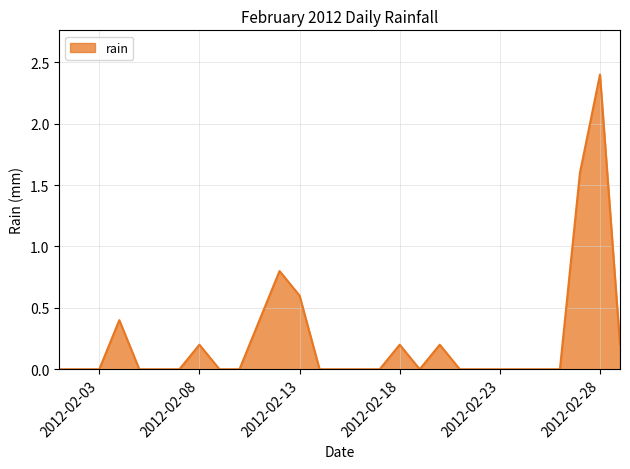

How many lines are shown in the chart?

1